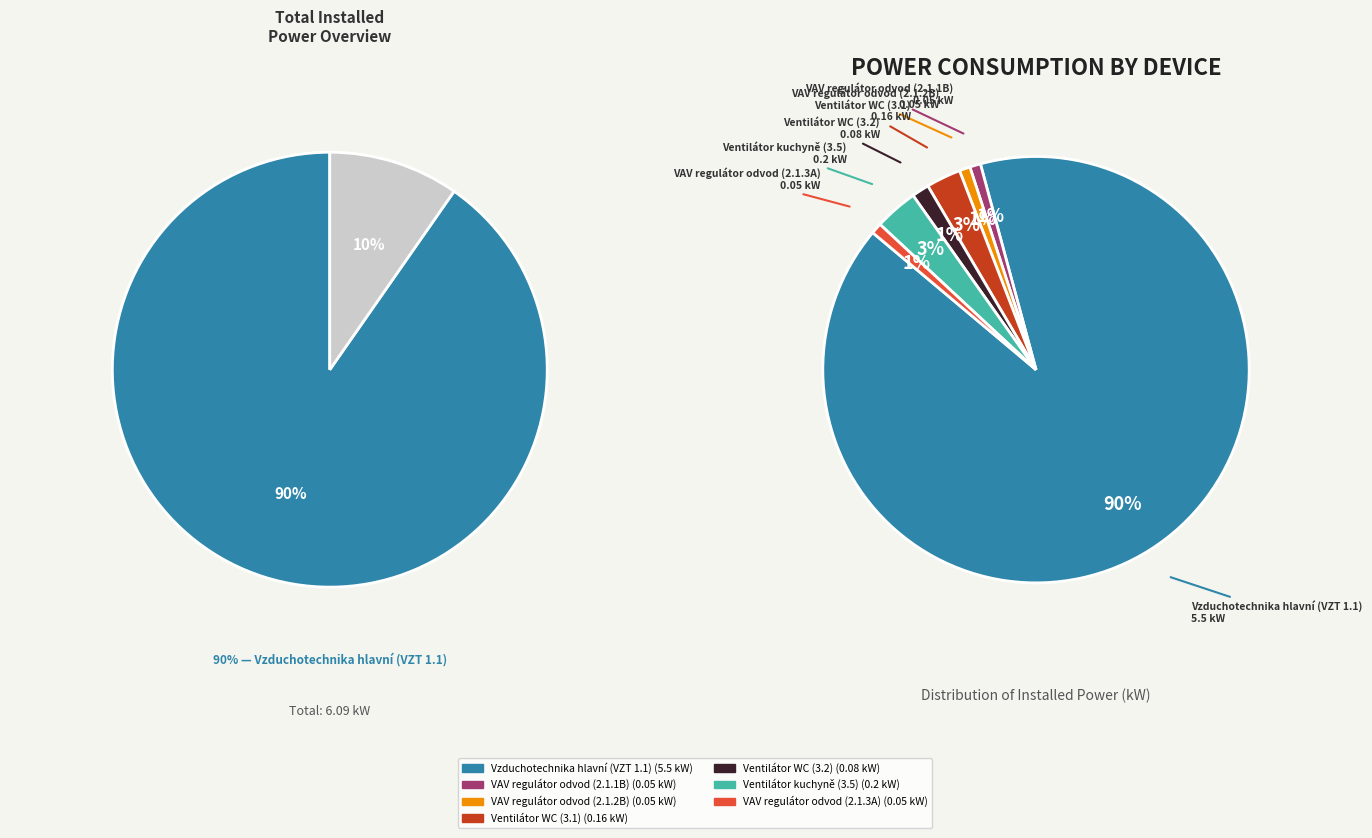

The VAV regulátor odvod (2.1.2B) slice represents 9% of the pie. True or false?

False